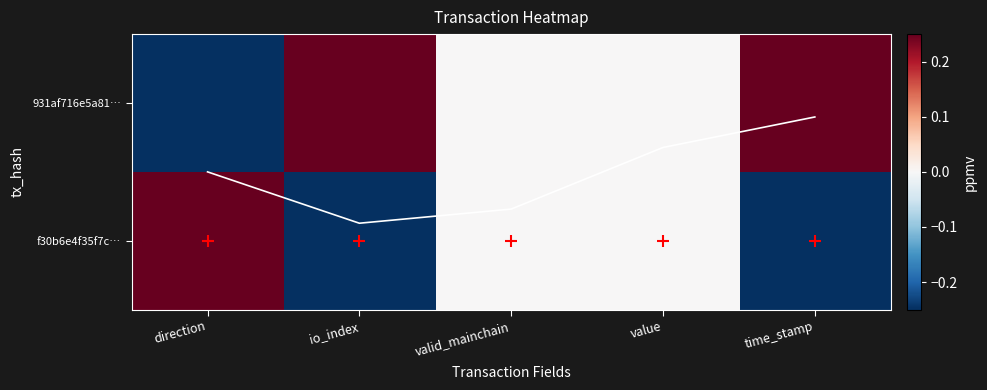

At which label is f30b6e4f35f7c… closest to 0?

valid_mainchain